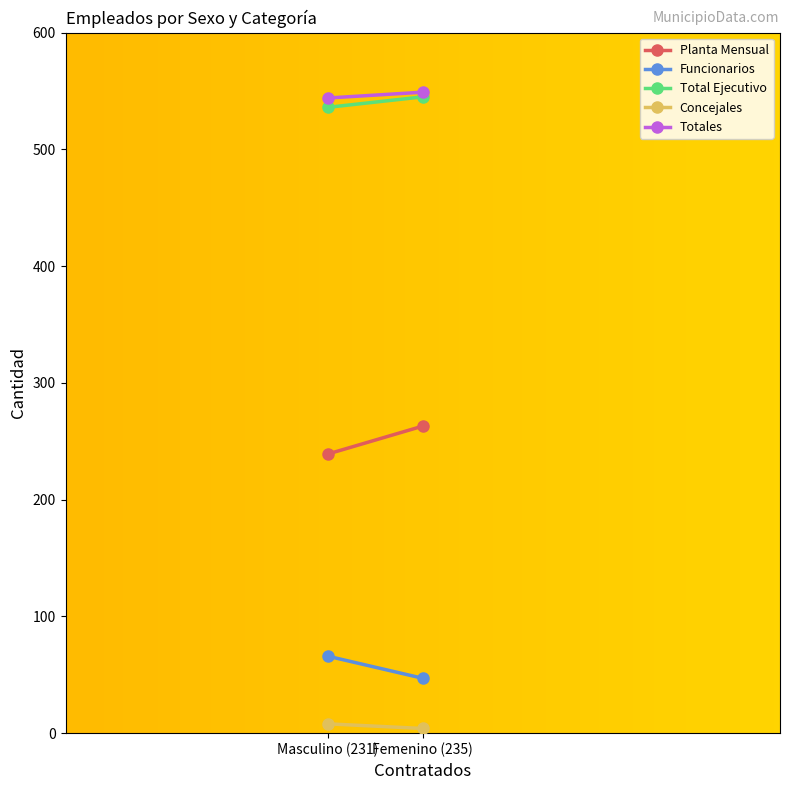

At how many categories does at least one series exceed 163?

2